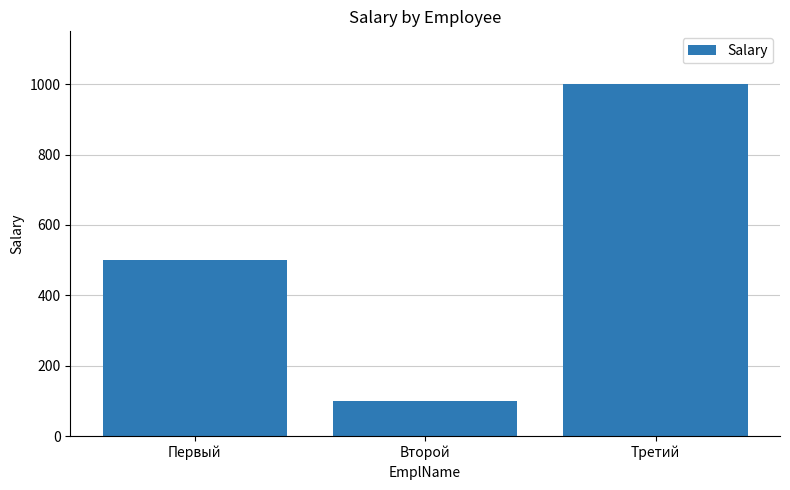

What is the label of the 3rd bar from the right?

Первый